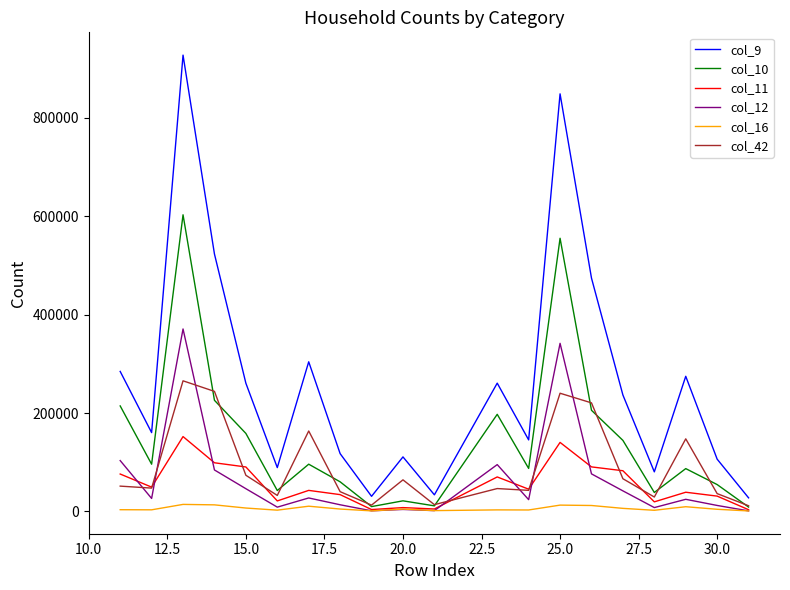

List the series in order of their peak value, lowest first.

col_16, col_11, col_42, col_12, col_10, col_9